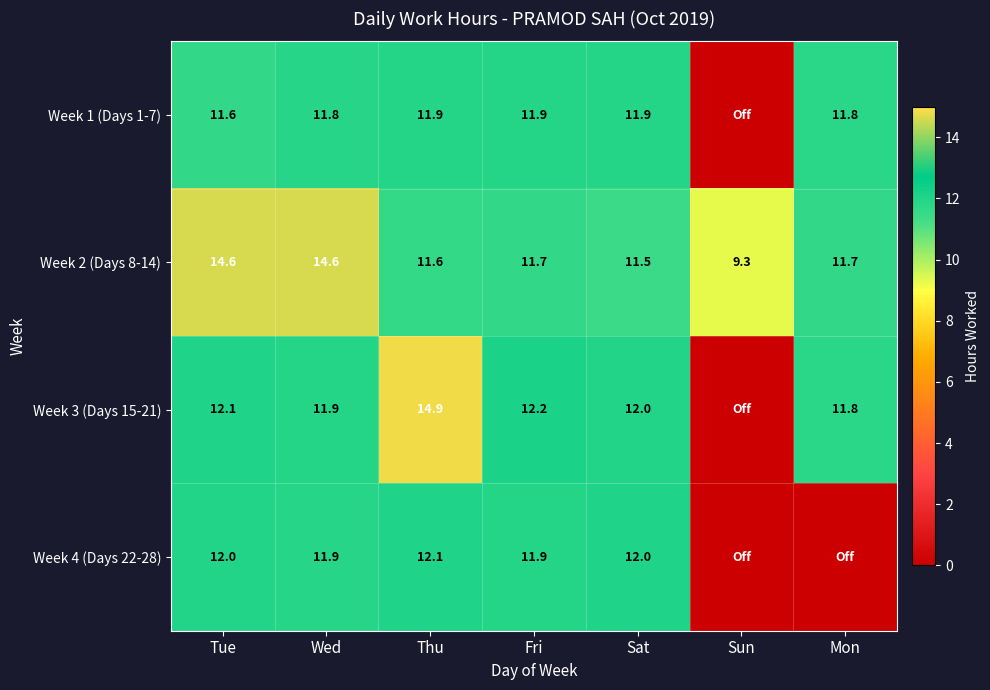

Which has a higher value, Wed or Thu?

Thu